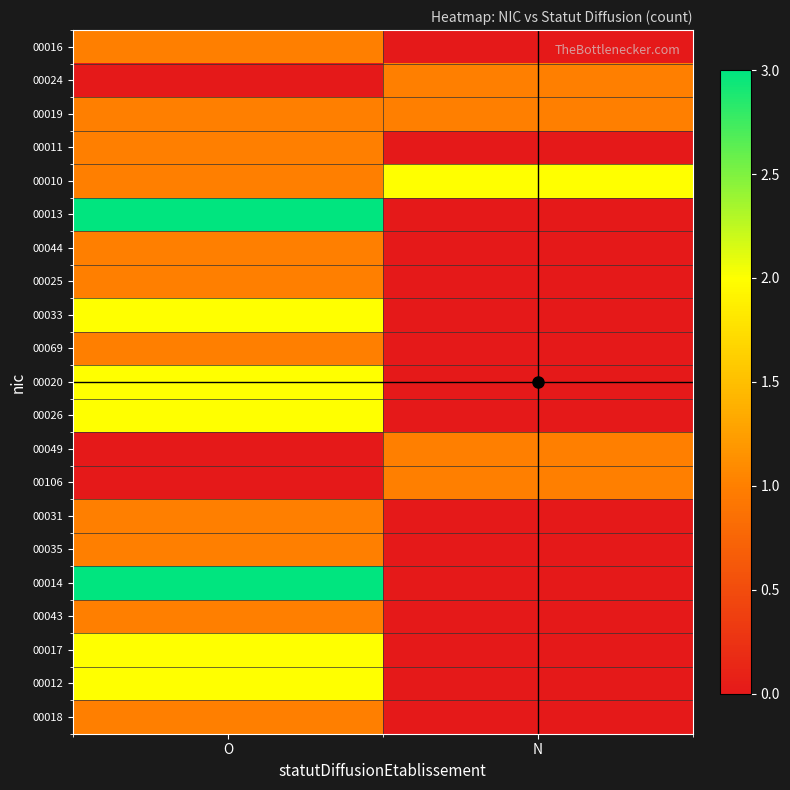

At how many categories does at least one series exceed 2?

1